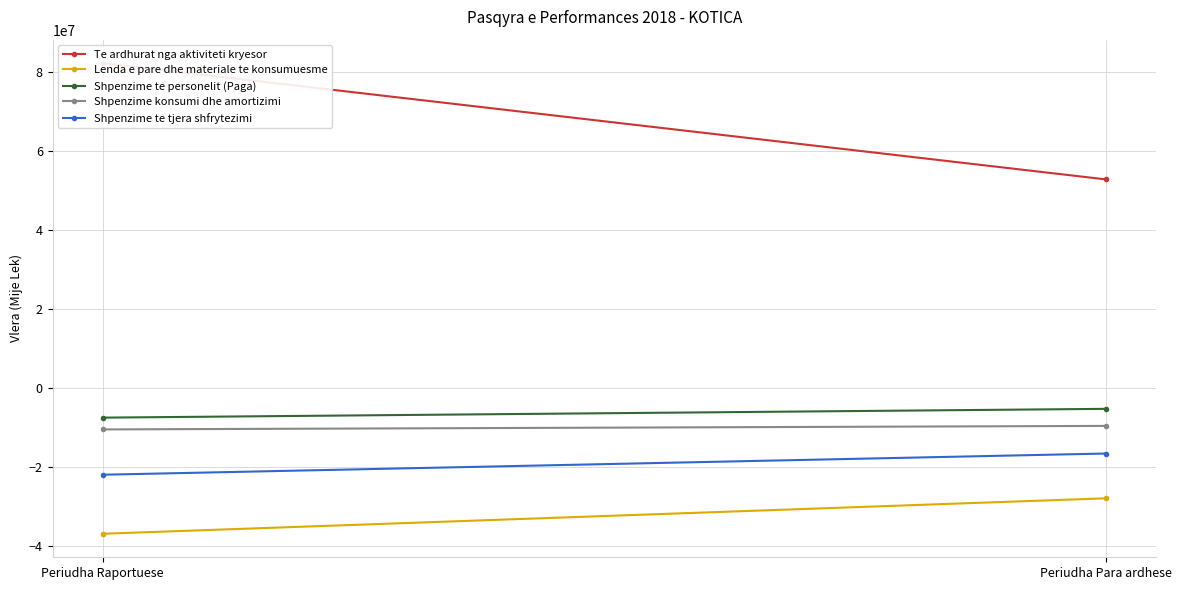

Which series changed the most between Periudha Raportuese and Periudha Para ardhese?

Te ardhurat nga aktiviteti kryesor